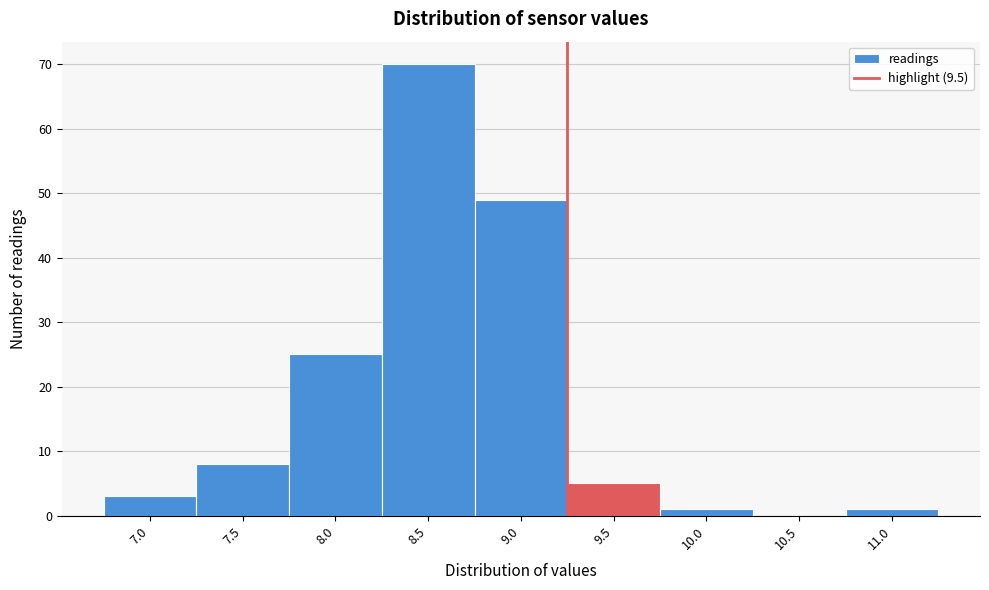

Reading left to right, extract all data points from this chart.

7.0=3	7.5=8	8.0=25	8.5=70	9.0=49	9.5=5	10.0=1	10.5=0	11.0=1